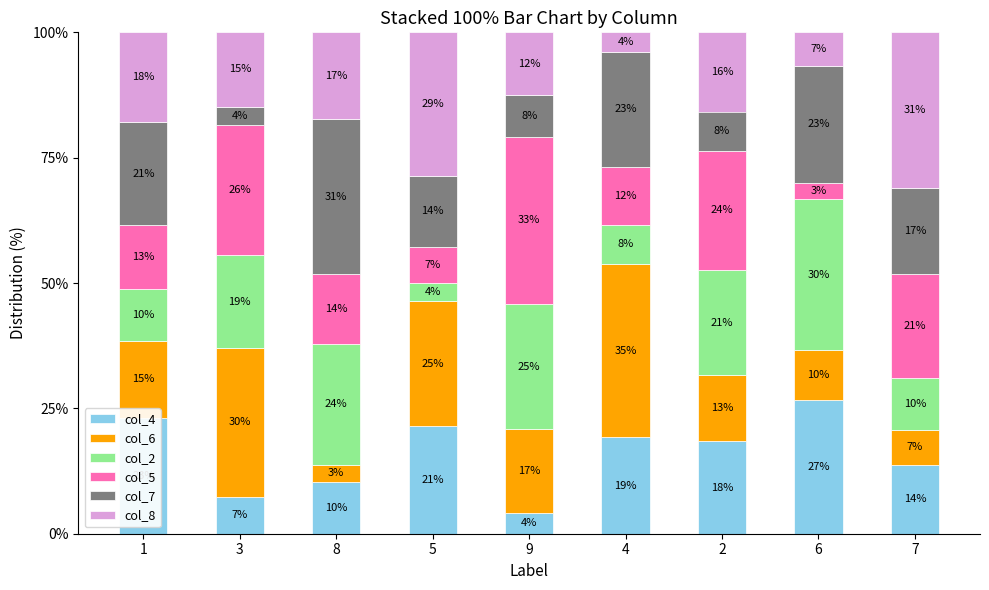

Does the chart contain stacked bars?

Yes